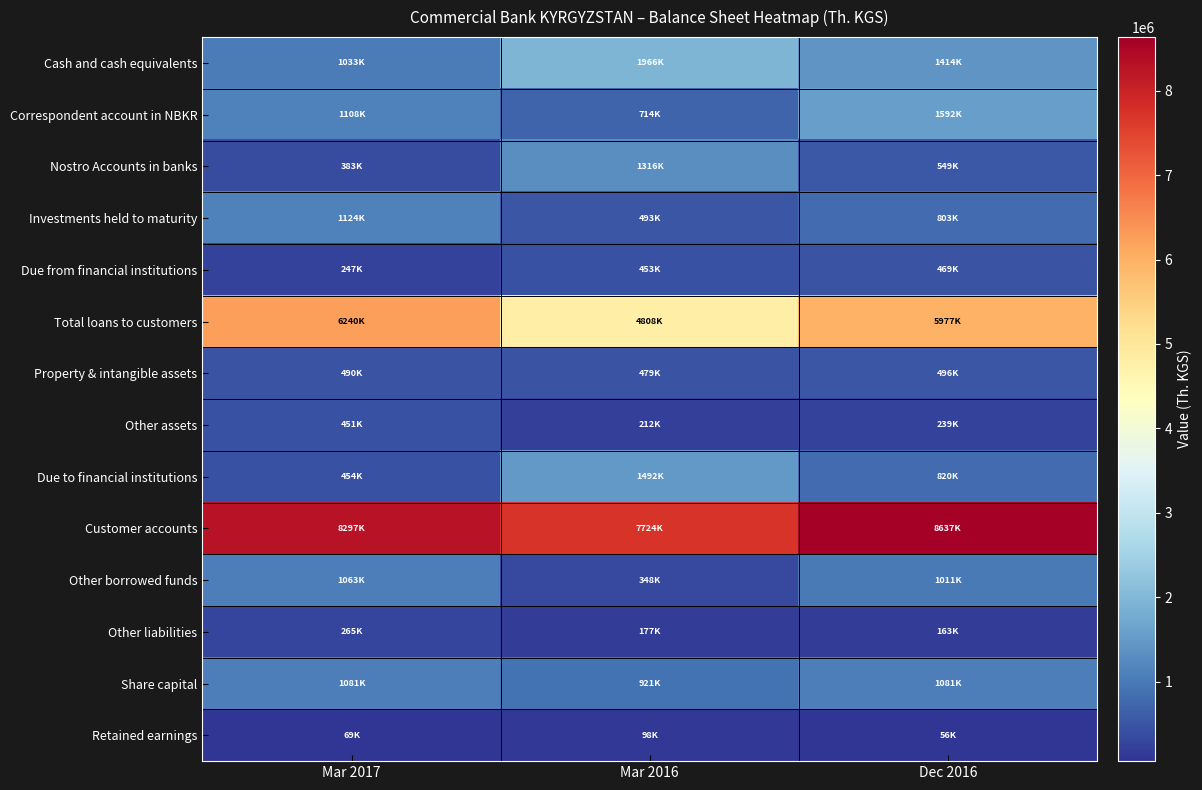

How many series are shown in this chart?

14